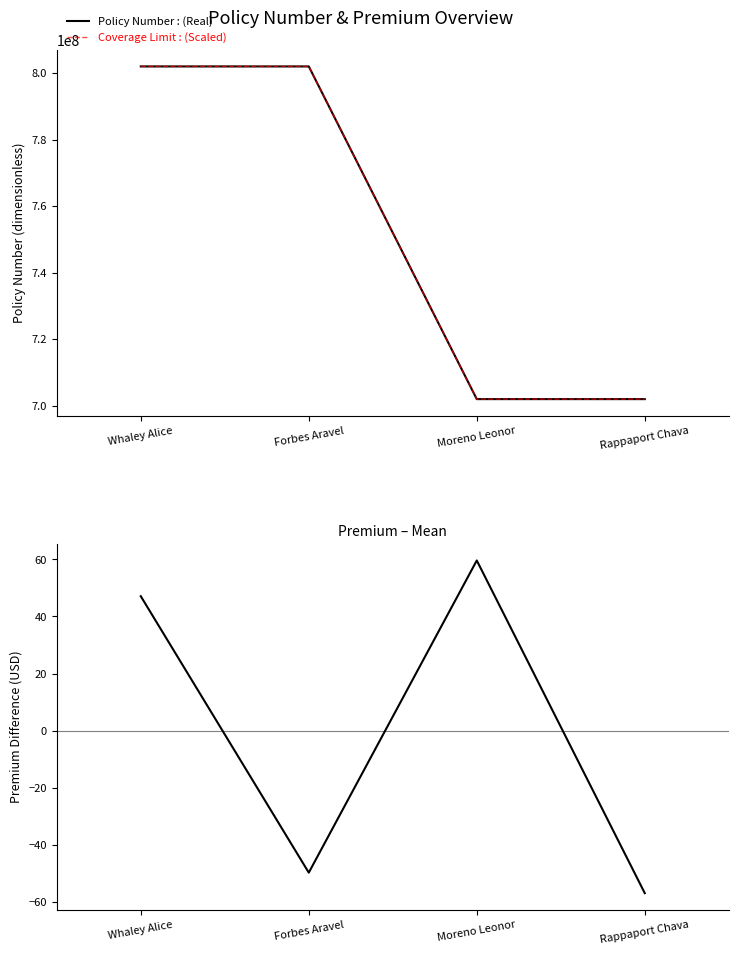

What is the total value across all series at Whaley Alice?

1604095967.1